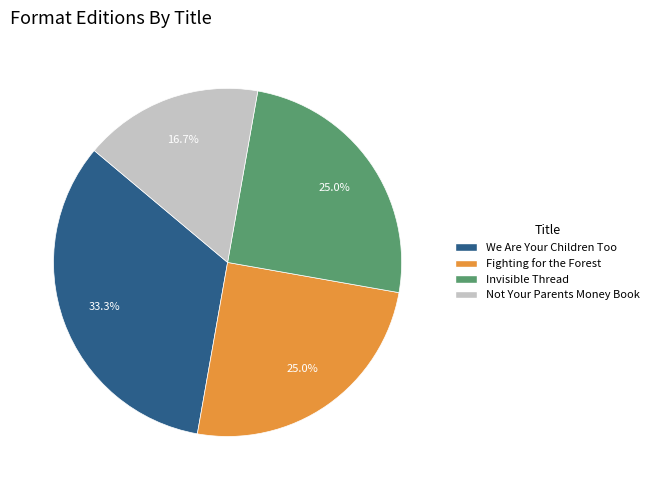

To the nearest percent, what is the difference between the largest and smallest slice percentages?

17%